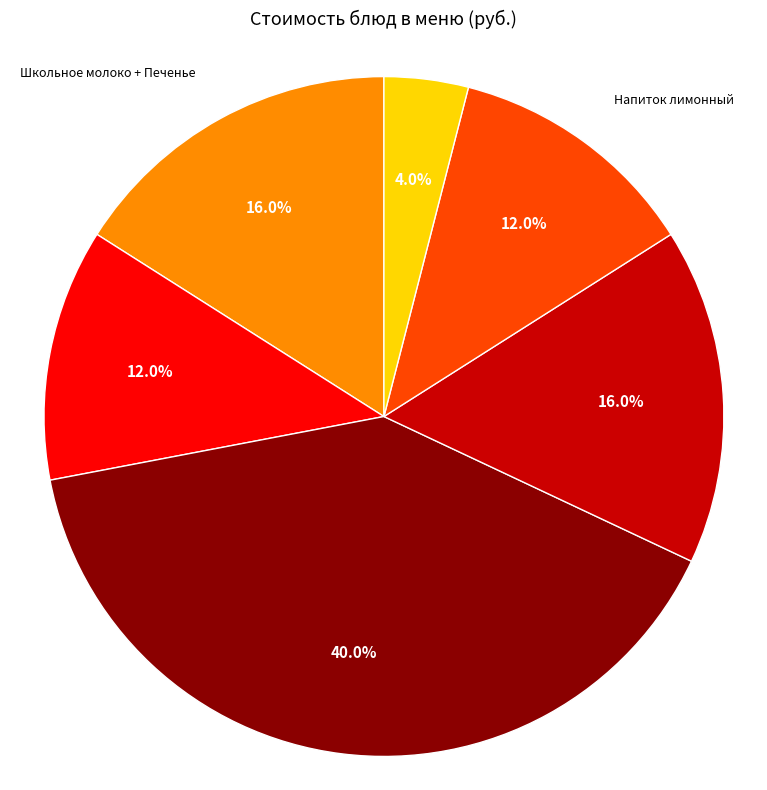

How many segments does this pie chart have?

6